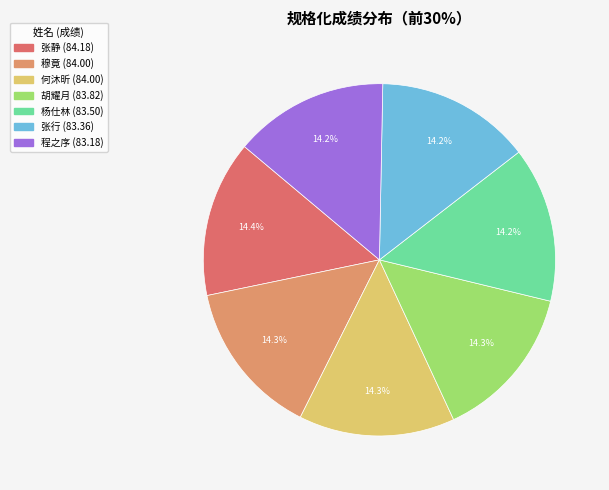

Does any single category account for the majority?

No